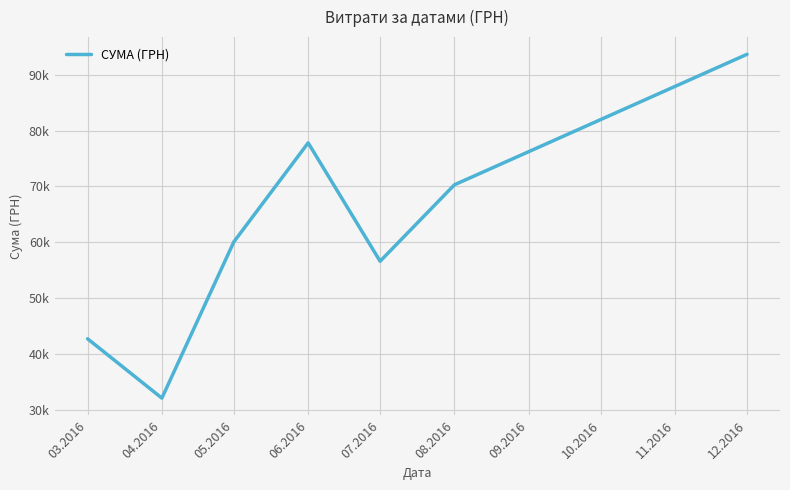

At which label is the value closest to 62881?

05.2016